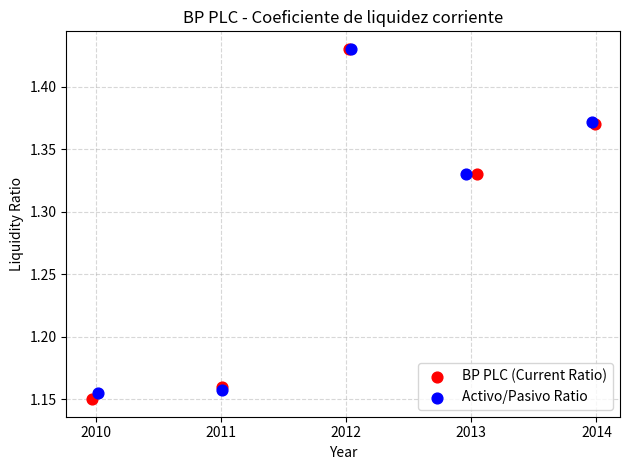

What are all the series names shown in the legend?

BP PLC (Current Ratio), Activo/Pasivo Ratio